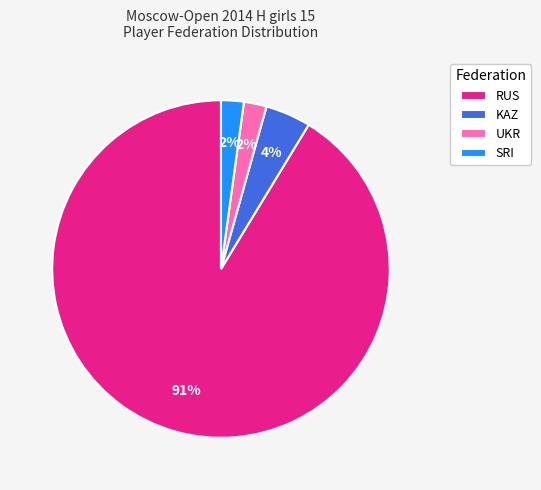

To the nearest percent, what is the average slice percentage?

25%